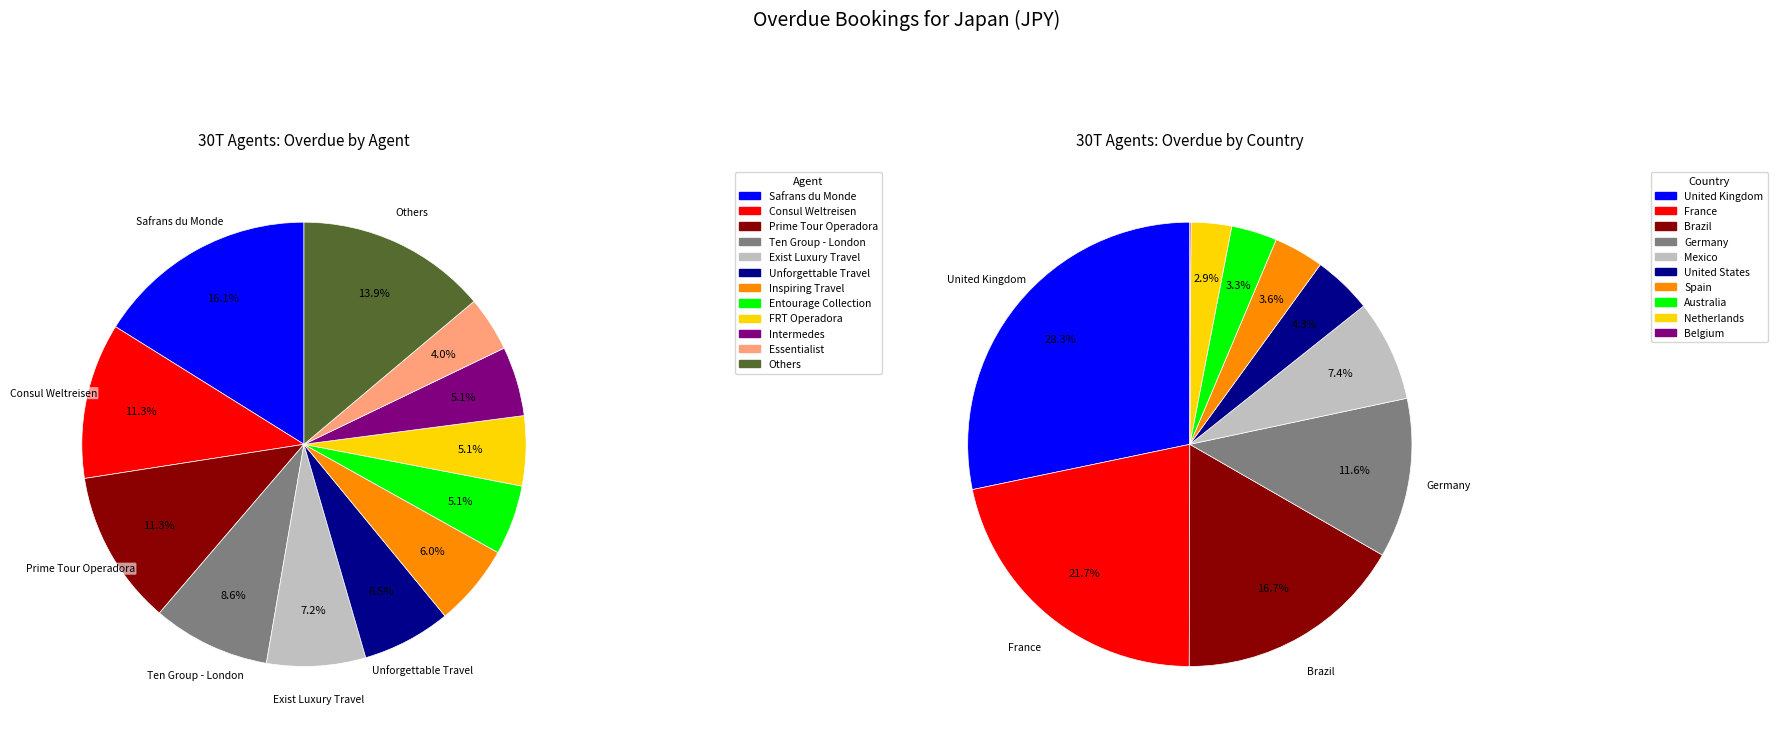

Is it true that Inspiring Travel is 6% of the pie?

True